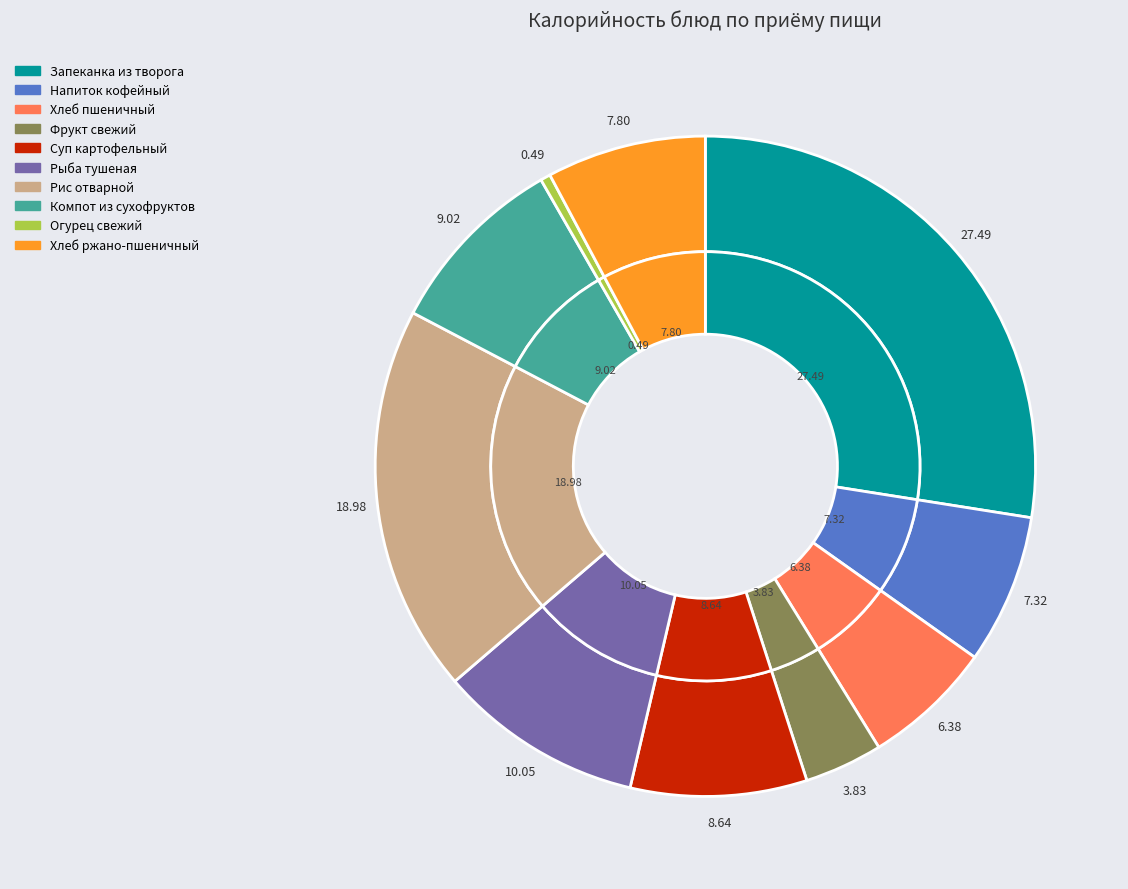

Which has a higher value, Хлеб ржано-пшеничный or Огурец свежий?

Хлеб ржано-пшеничный